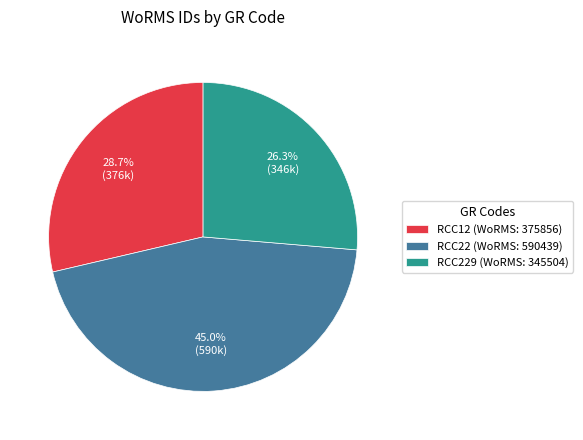

Which slice is the largest?

RCC22 (WoRMS: 590439)